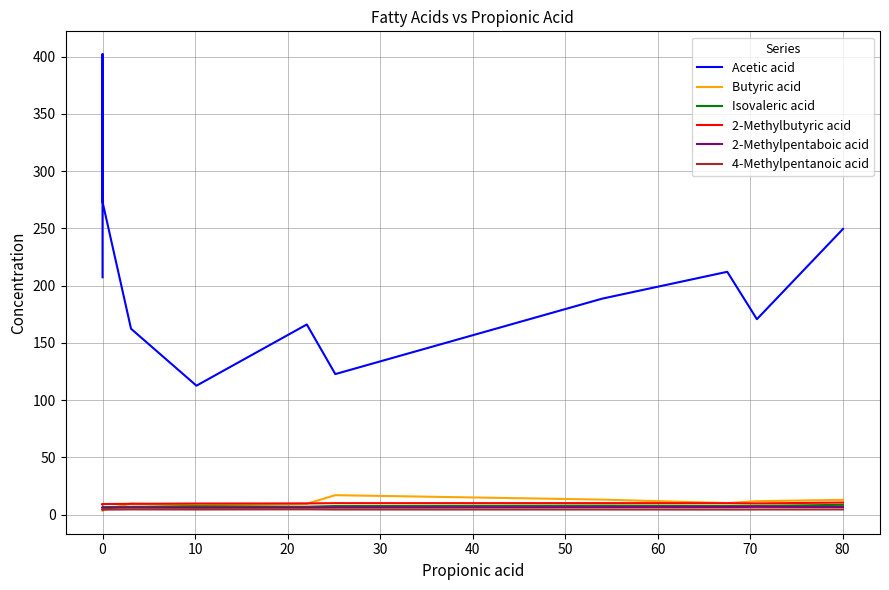

How many lines are shown in the chart?

6